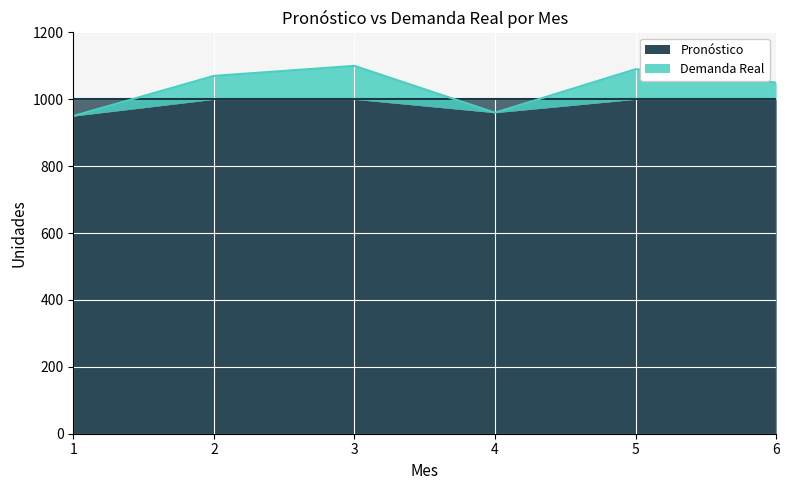

Rank the categories by value from highest to lowest.

3, 5, 2, 6, 4, 1